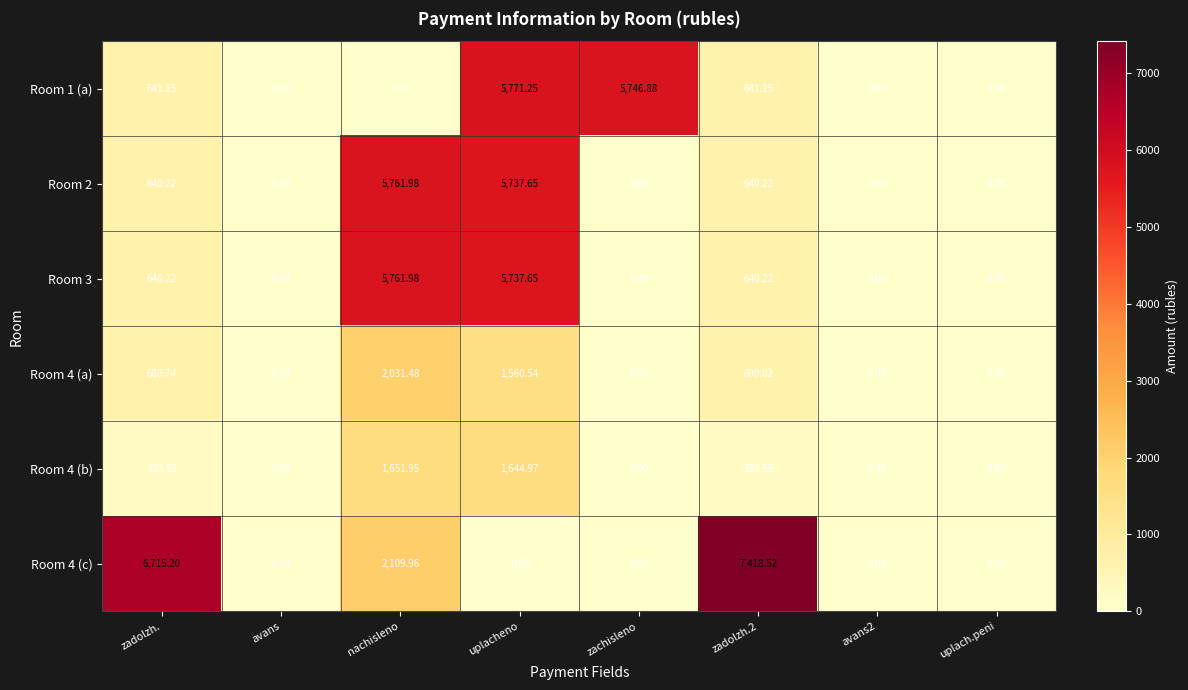

How many values in the Room 1 (a) series exceed 641?

4